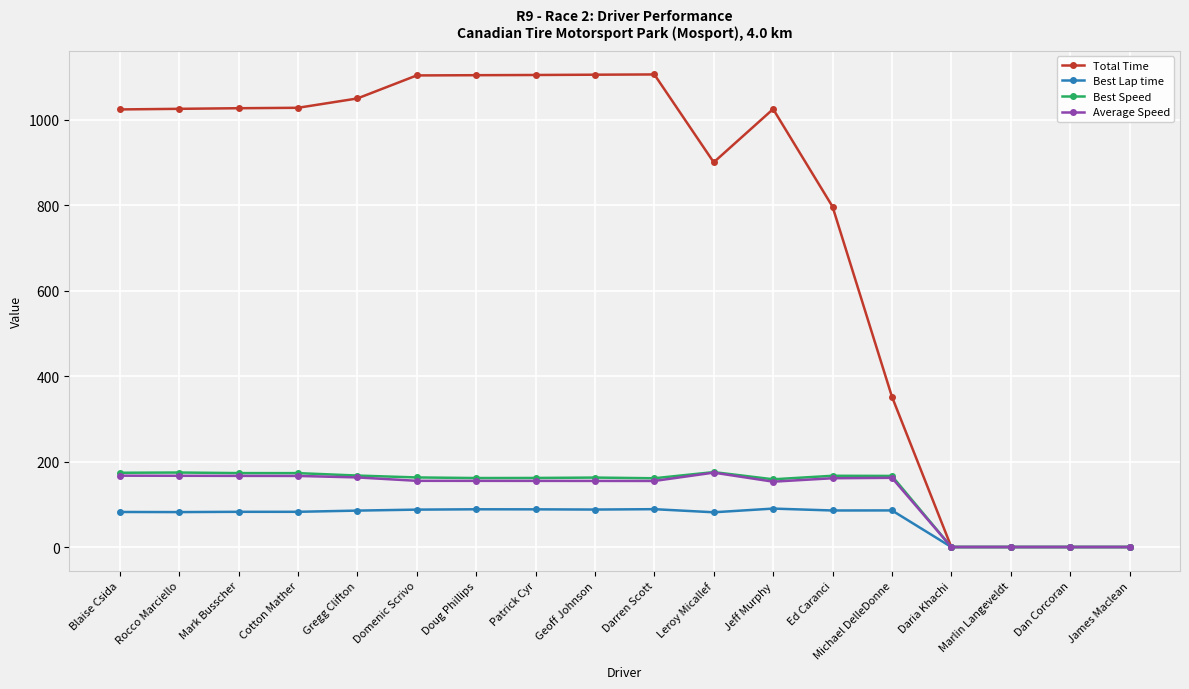

What is the difference between the second highest and minimum values in the Best Speed series?

174.3